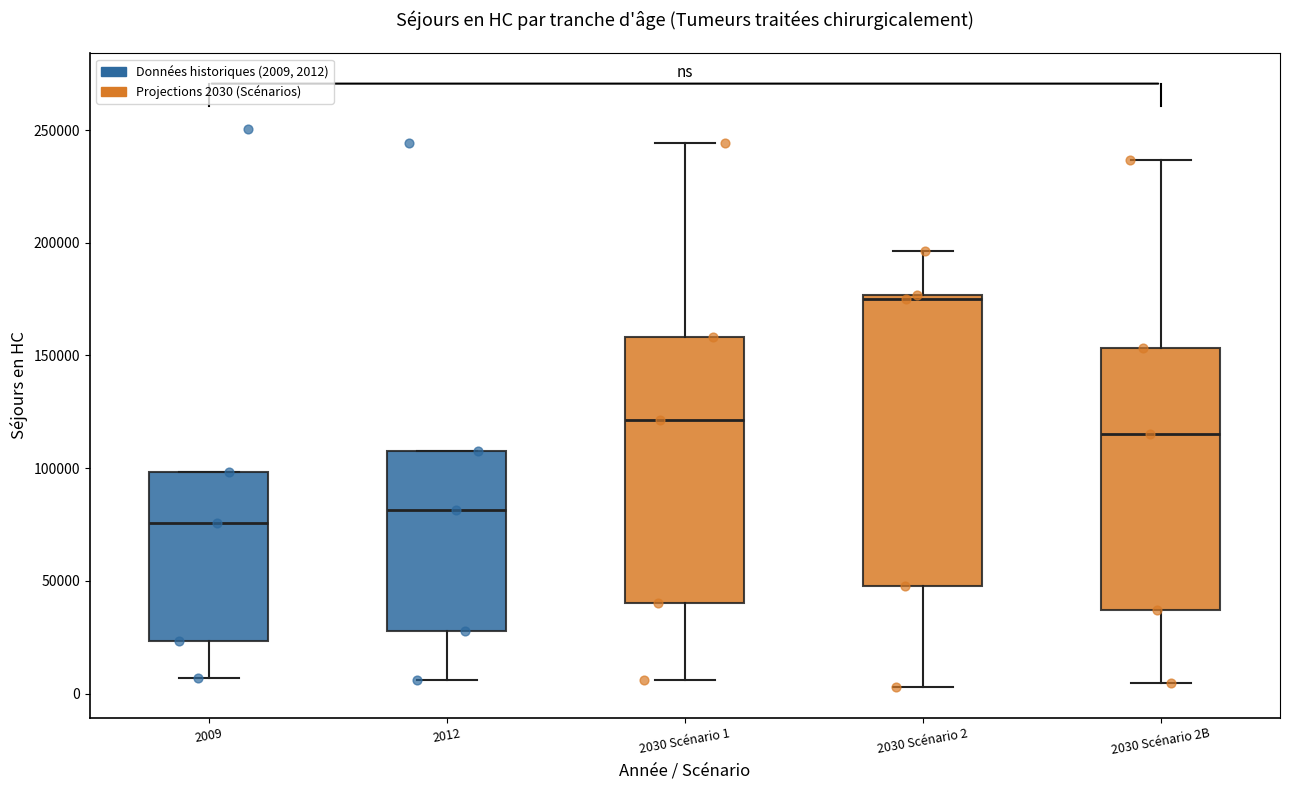

Where does the lower whisker of the box for 2030 Scénario 2 end on the y-axis? The values are not printed on the chart, so give them approximately, as read against the axis.

5000